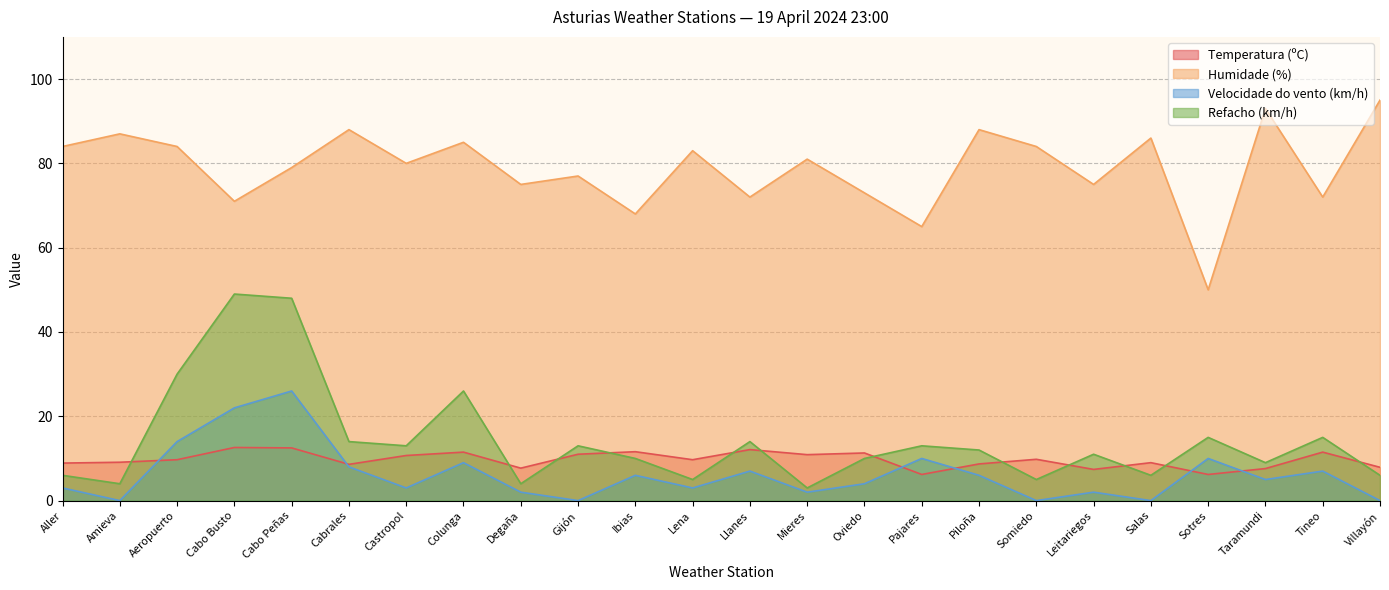

The Refacho (km/h) series shows 48.0 at Cabo Peñas. True or false?

True